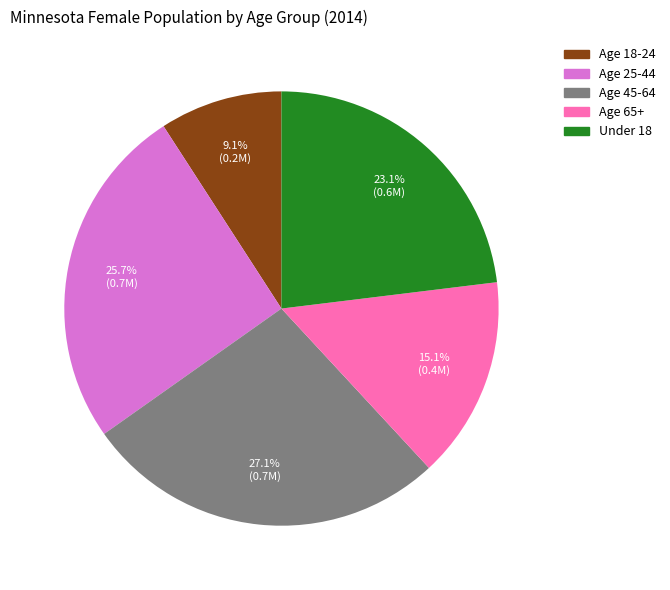

How much of the chart is everything except Age 45-64?

72.9%